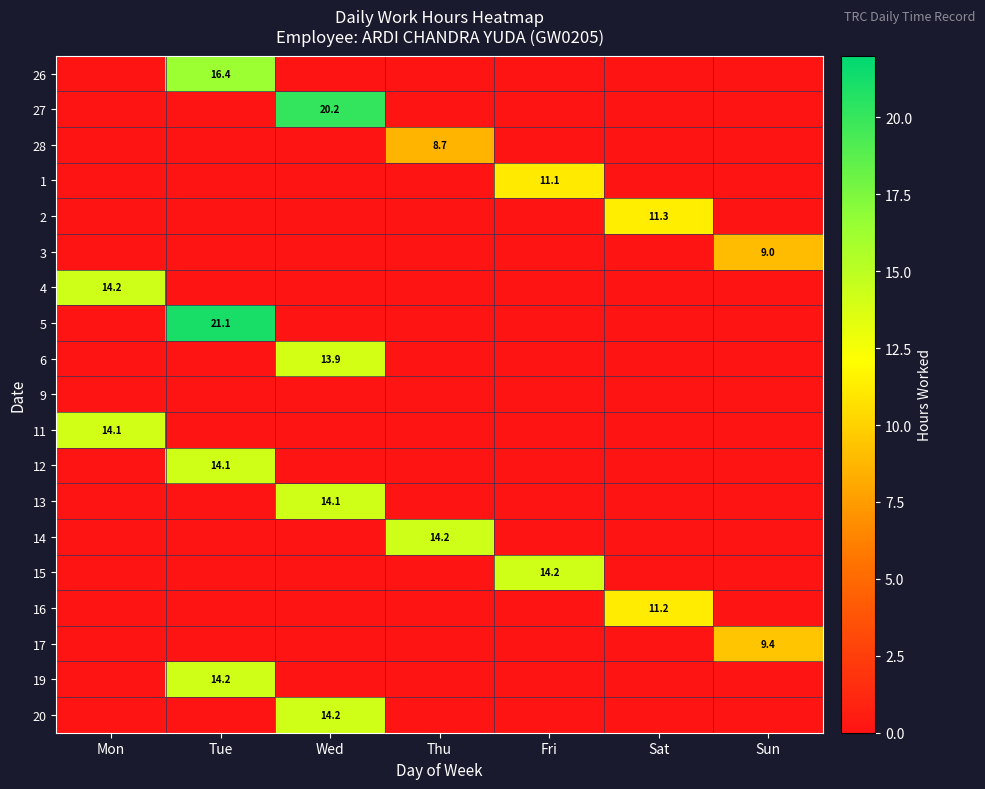

The value of 16 at Sat is 18.3. True or false?

False